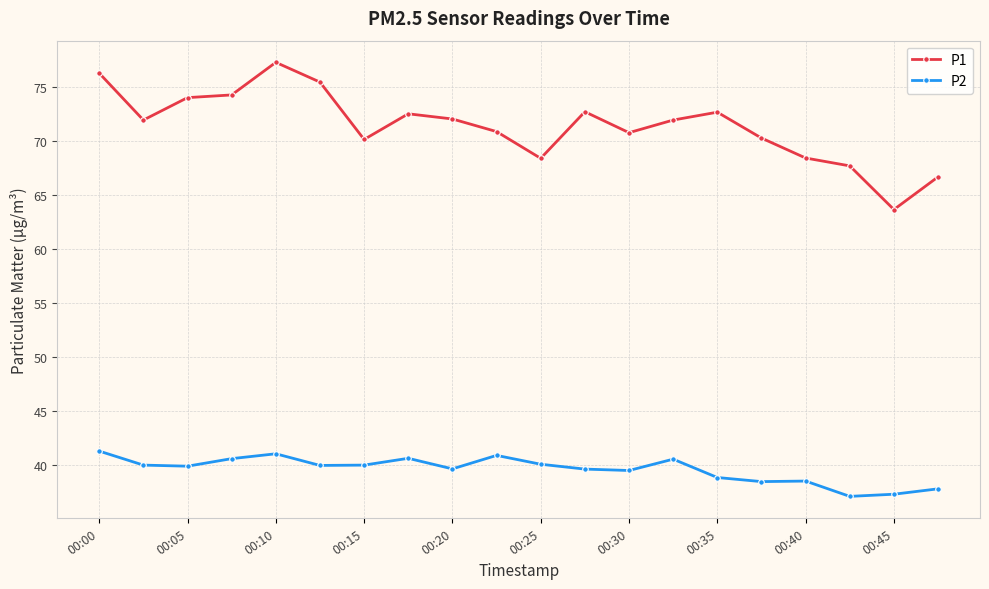

What is the average value of the P1 series?

71.4